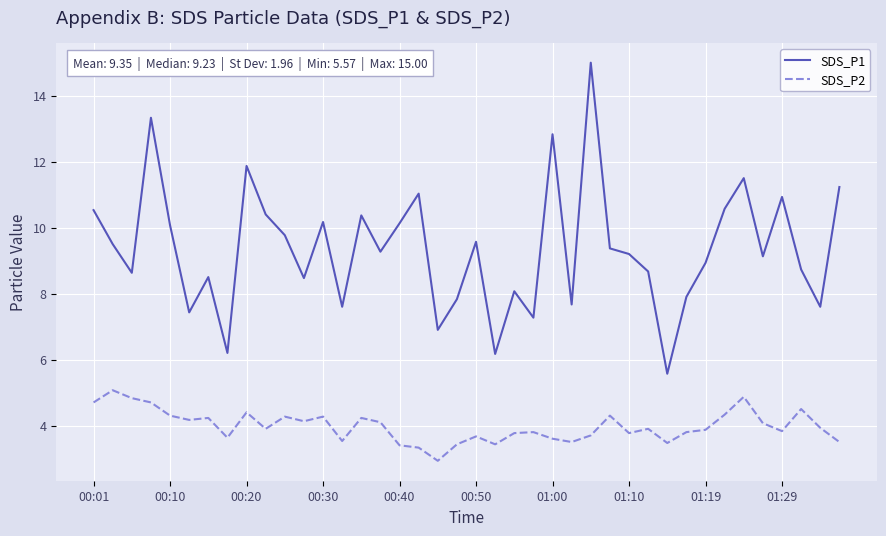

Which series has the largest total across all categories?

SDS_P1